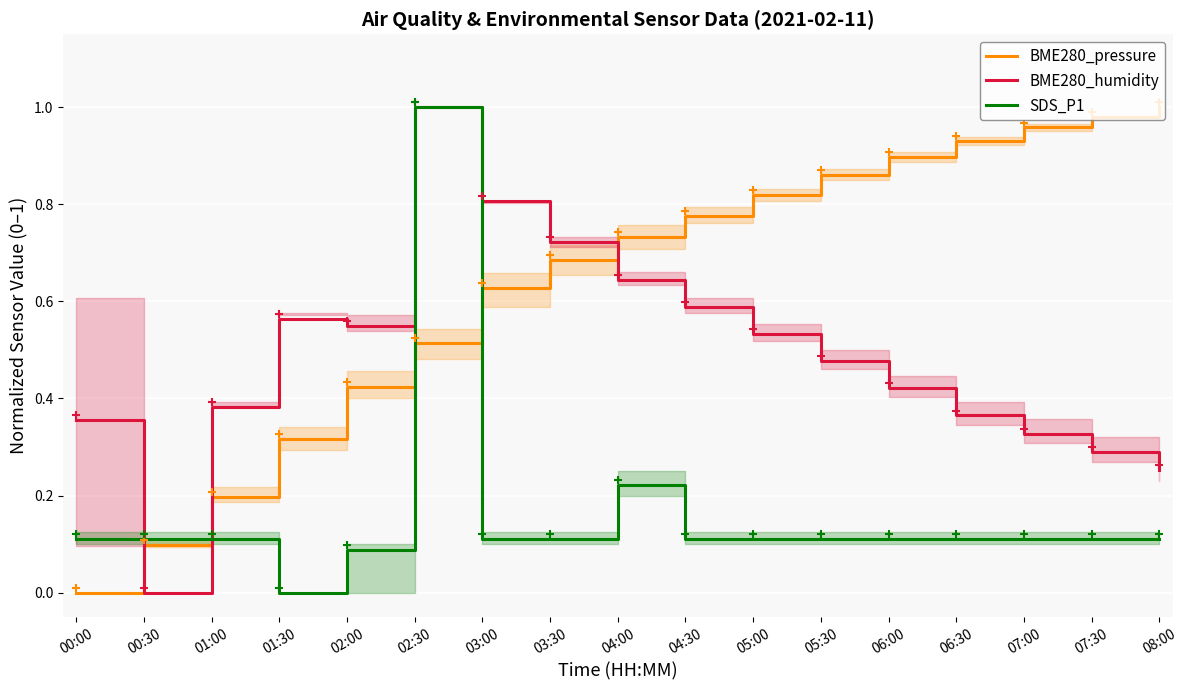

Reading left to right, extract all data points from this chart.

BME280_pressure: 0.0	0.1	0.2	0.3	0.4	0.5	0.6	0.7	0.7	0.8	0.8	0.9	0.9	0.9	1.0	1.0	1.0
BME280_humidity: 0.4	0.0	0.4	0.6	0.5	1.0	0.8	0.7	0.6	0.6	0.5	0.5	0.4	0.4	0.3	0.3	0.3
SDS_P1: 0.1	0.1	0.1	0.0	0.1	1.0	0.1	0.1	0.2	0.1	0.1	0.1	0.1	0.1	0.1	0.1	0.1